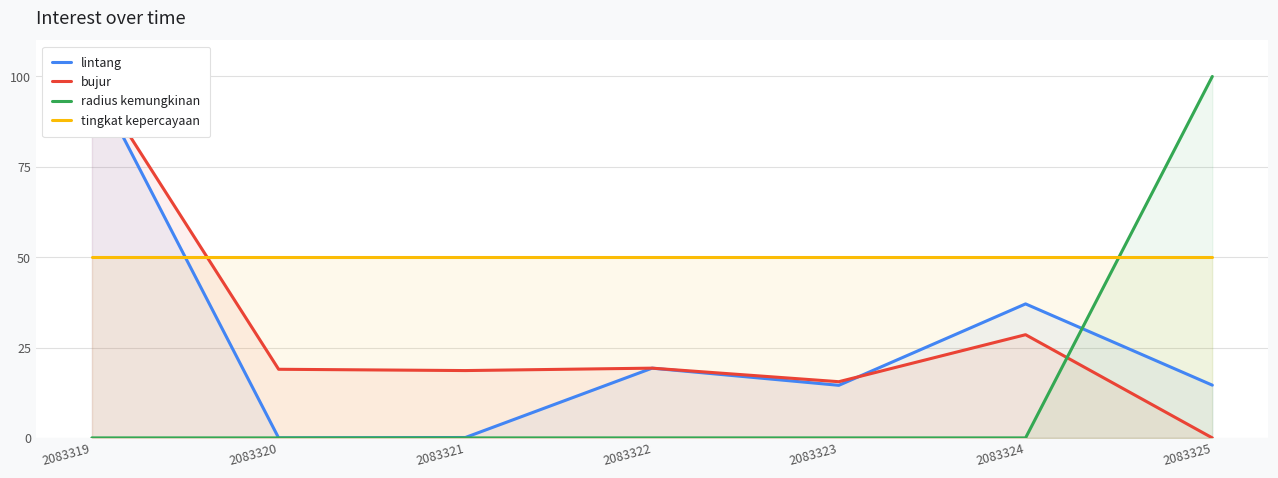

How many interior local peaks does the bujur series have?

2